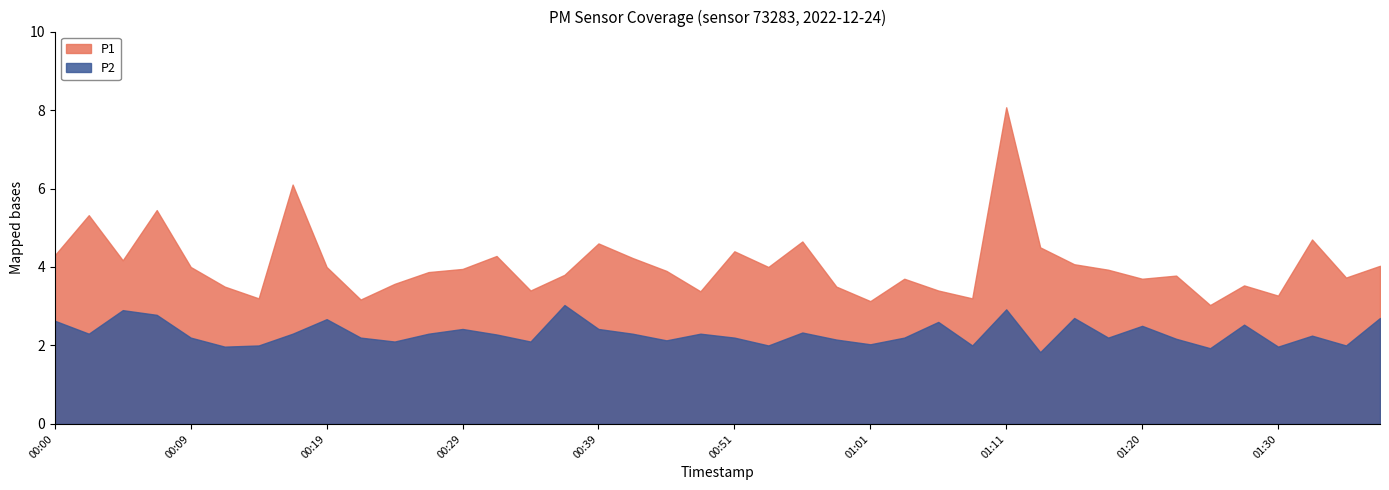

Which series has the largest total across all categories?

P1